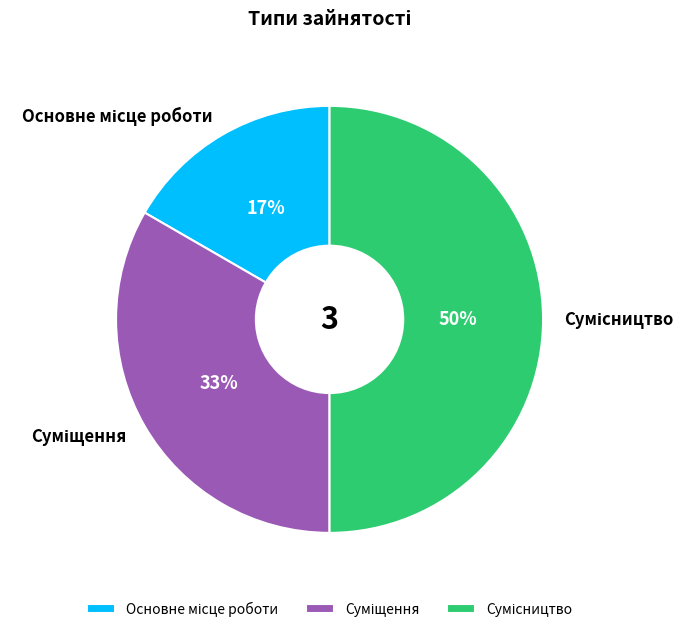

To the nearest percent, what is the average slice percentage?

33%